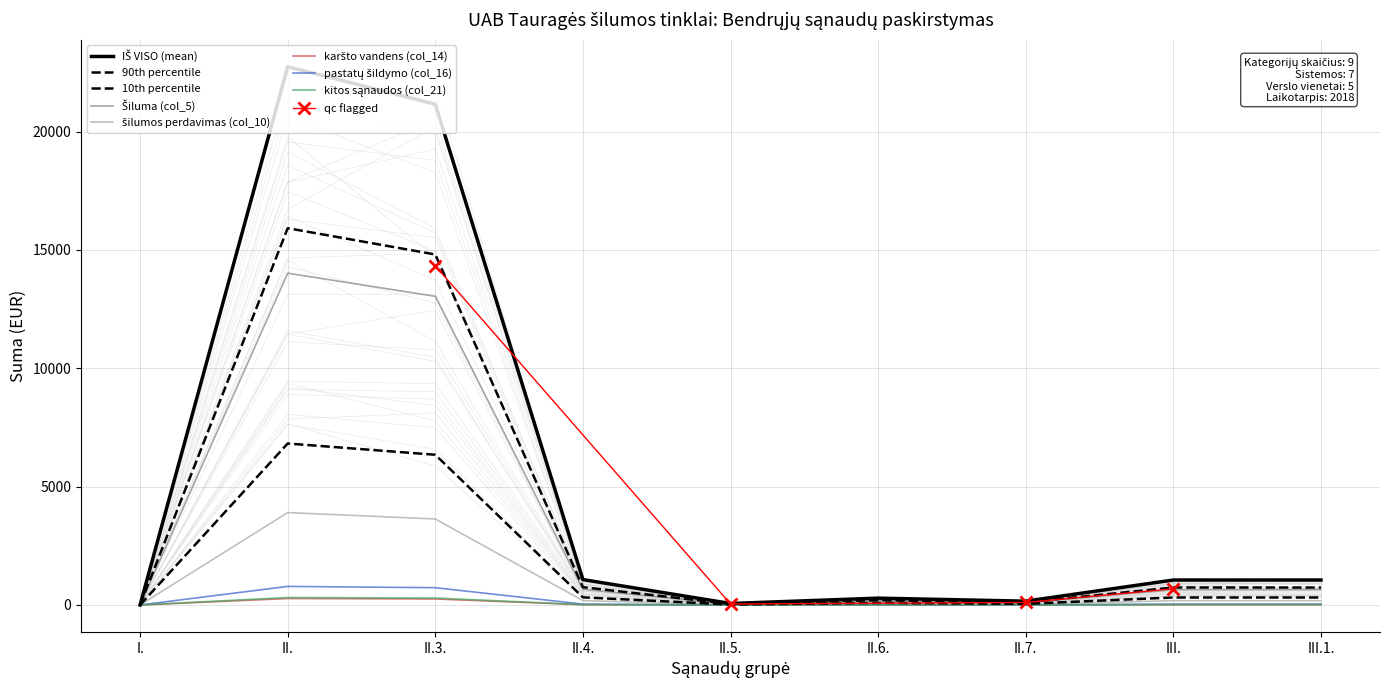

True or false: kitos sąnaudos (col_21) and karšto vandens (col_14) cross at least once.

False